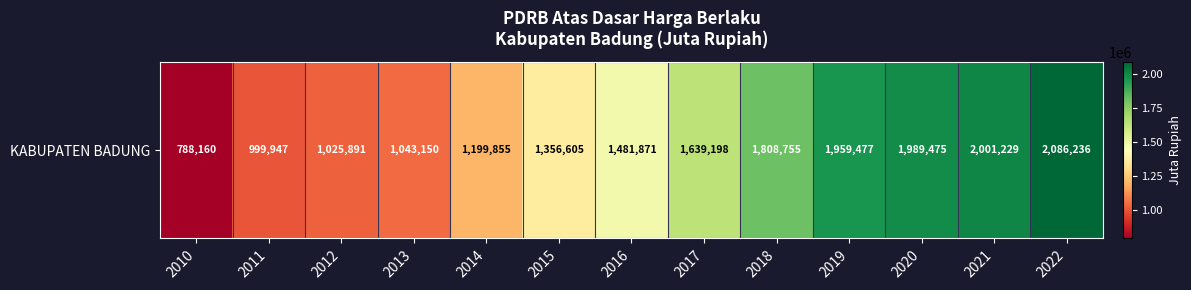

At which label does the data first exceed 1481870?

2016